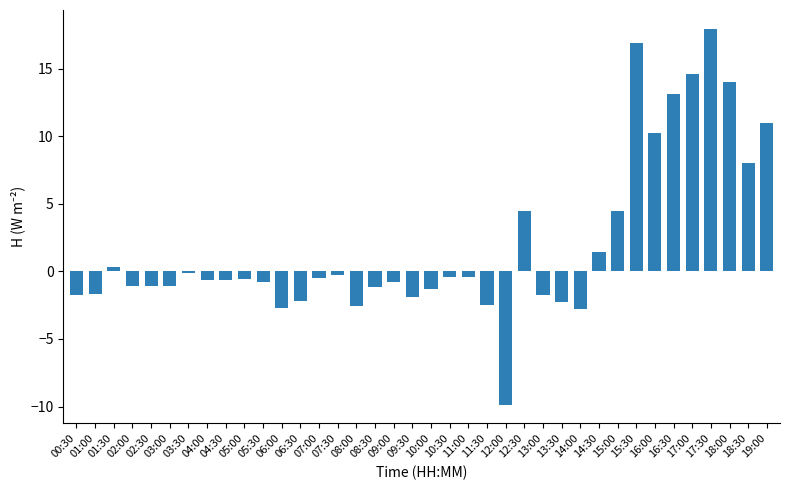

What is the change in value from 04:30 to 09:30?

-1.3